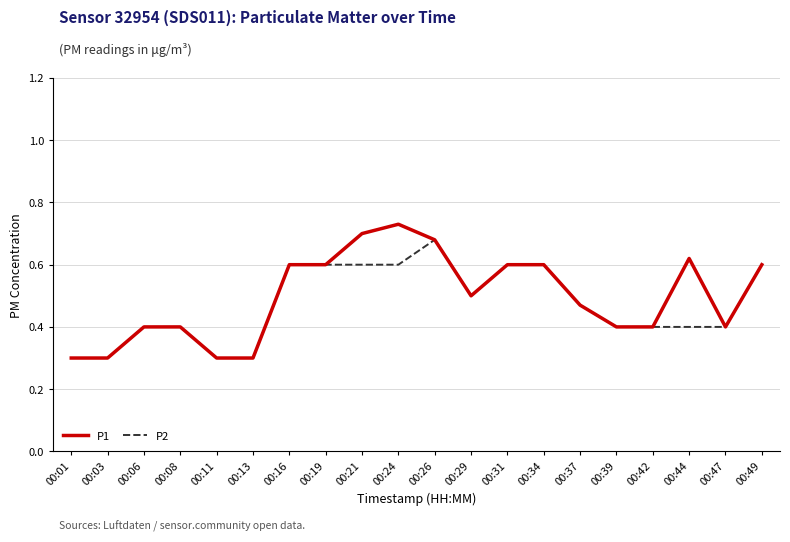

What is the total value across all series at 00:26?

1.4